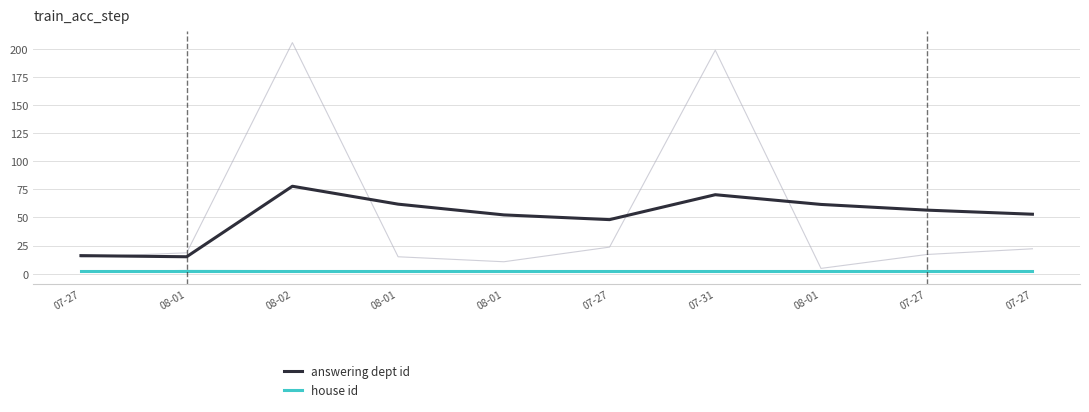

What is the maximum value for answering dept id?

77.7